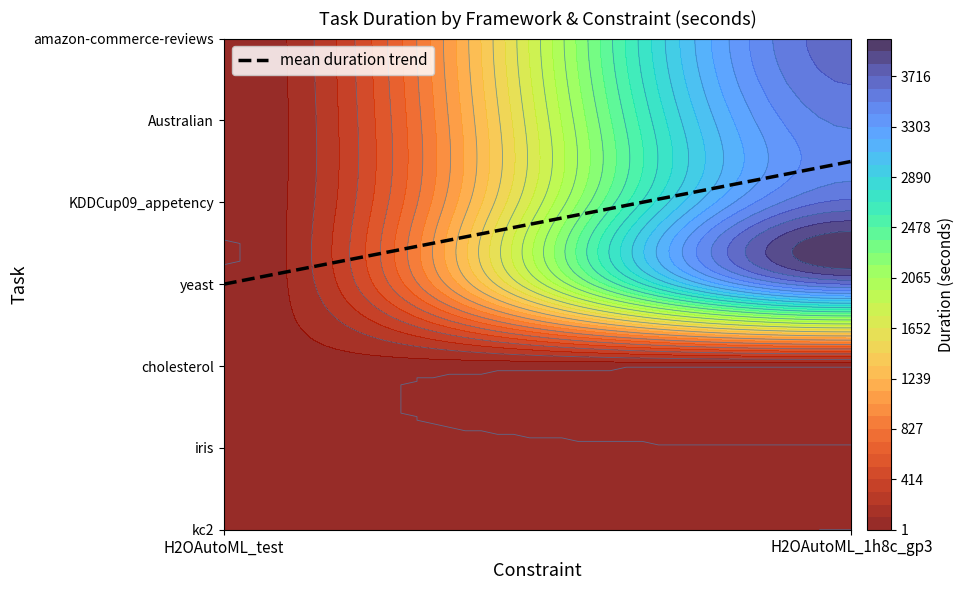

At which category is the sum across all series the highest?

H2OAutoML_1h8c_gp3